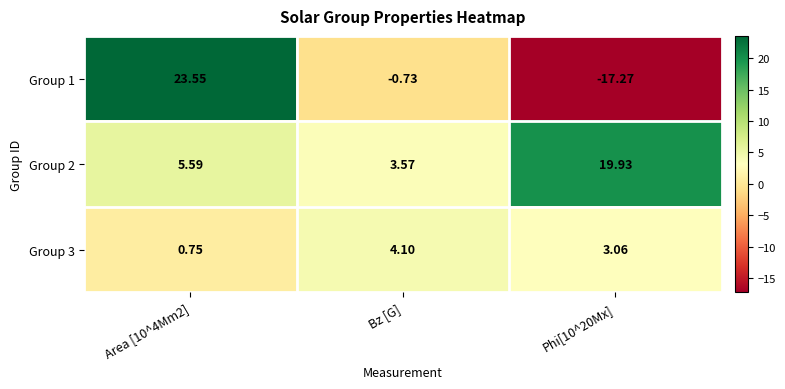

How many distinct data groups are displayed?

3